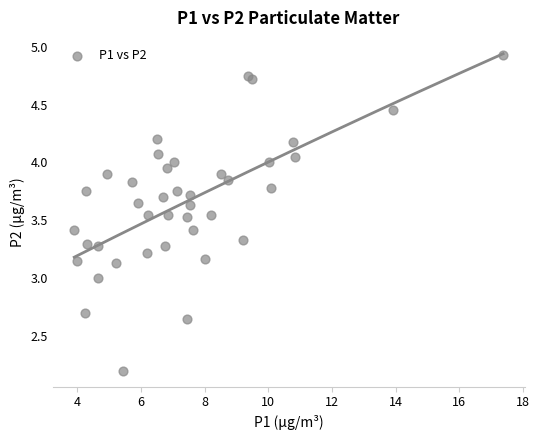

What is the range of Y values (max minus min)?

2.7